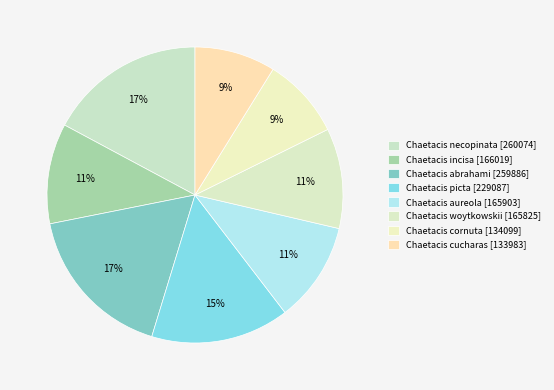

How much of the chart is everything except Chaetacis picta?

84.9%